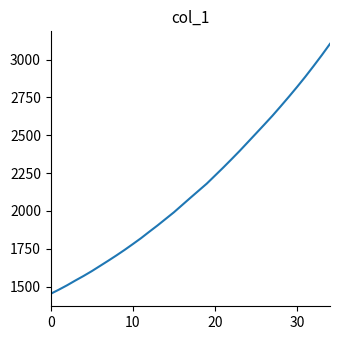

What is the minimum value shown in the chart?

1452.6